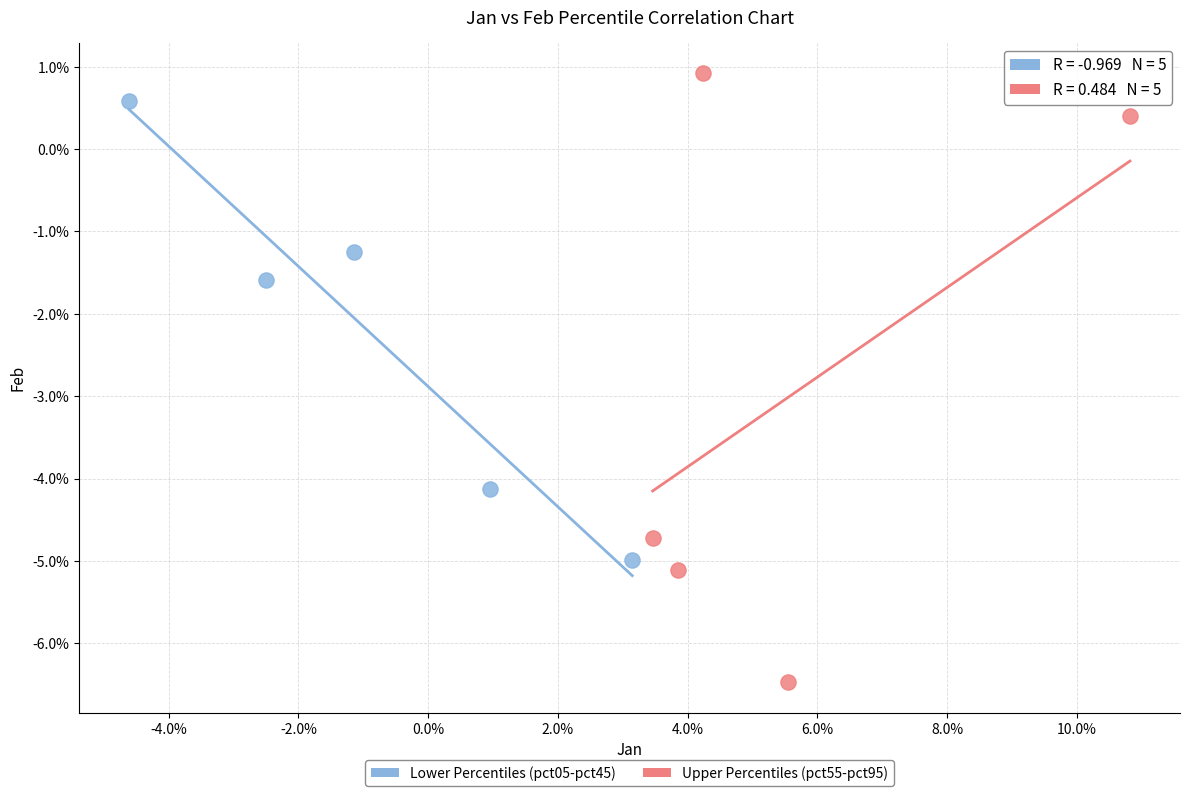

Which series reaches the minimum Y coordinate?

Upper Percentiles (pct55-pct95)